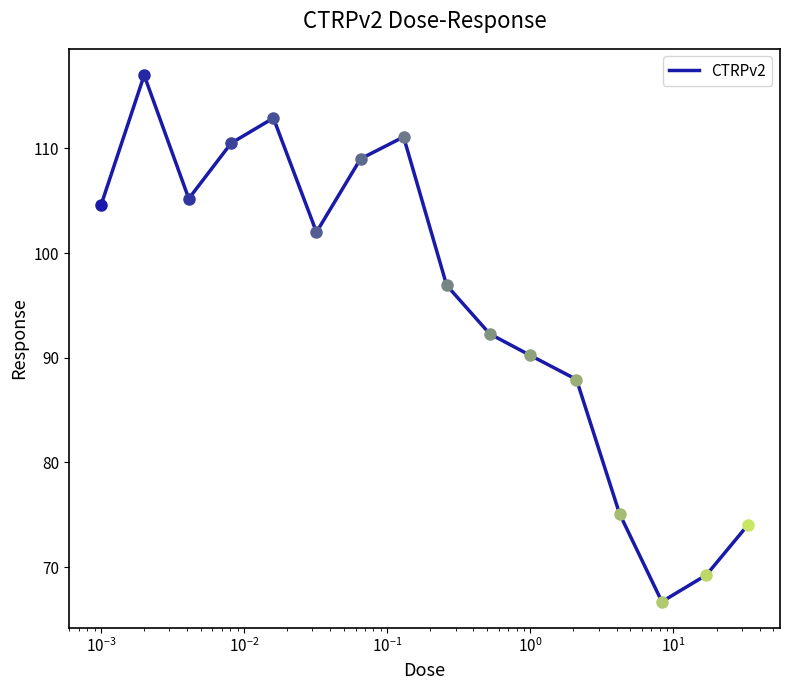

What is the difference between the maximum and minimum values?

50.3